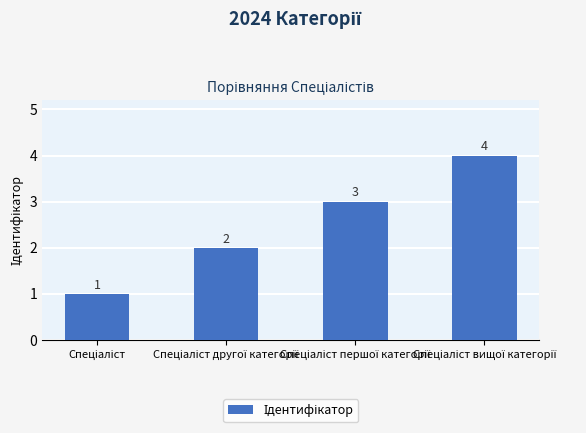

Are the bars horizontal?

No